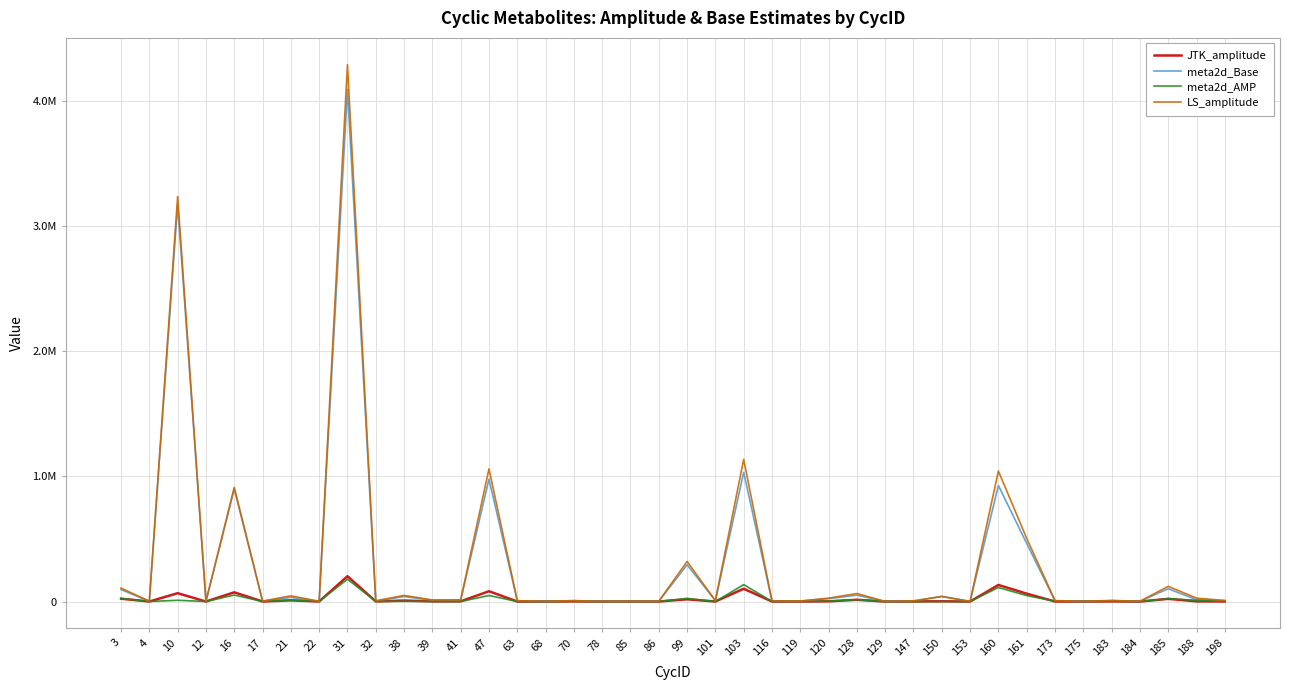

Does the chart display data point markers on the line(s)?

No